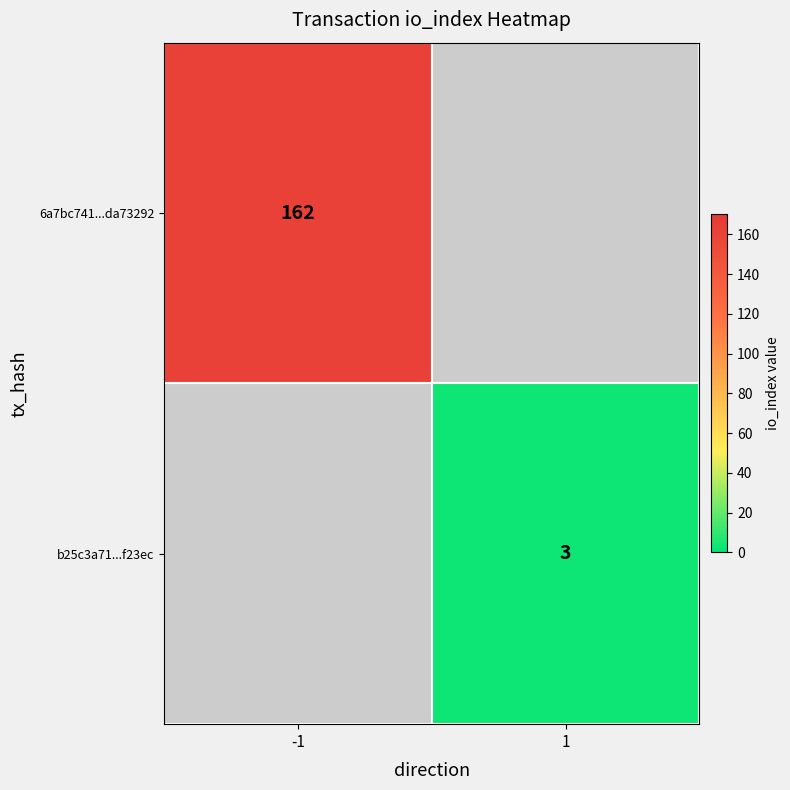

True or false: 6a7bc741...da73292 has a value of 222 at -1.

False